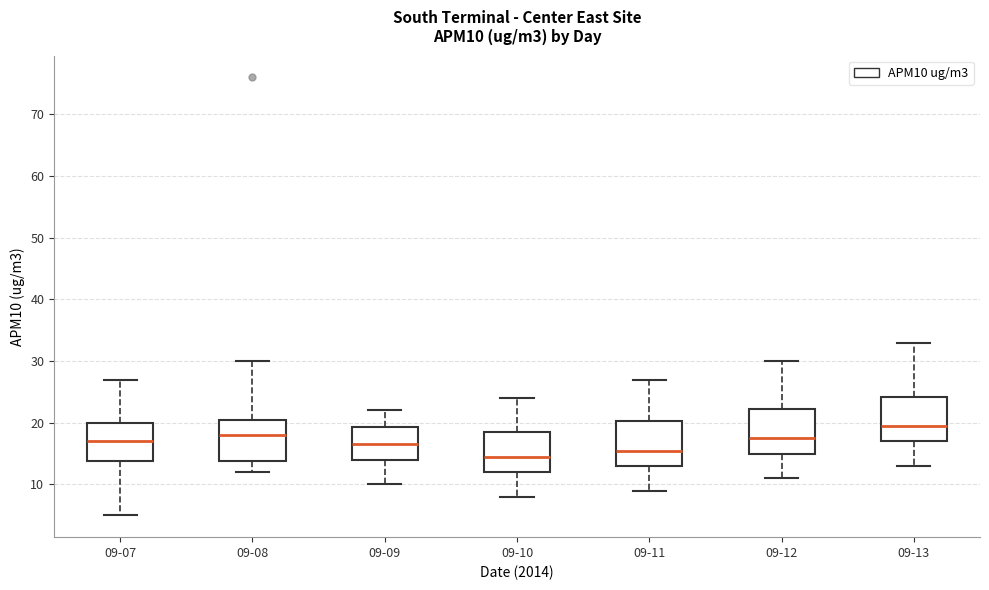

Where is the upper edge of the box for 09-08 on the y-axis? The values are not printed on the chart, so give them approximately, as read against the axis.

21